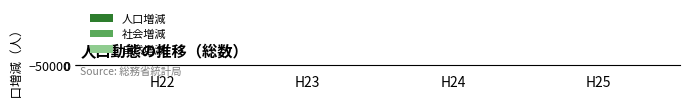

How many data points in 自然増減 are above -25739?

1